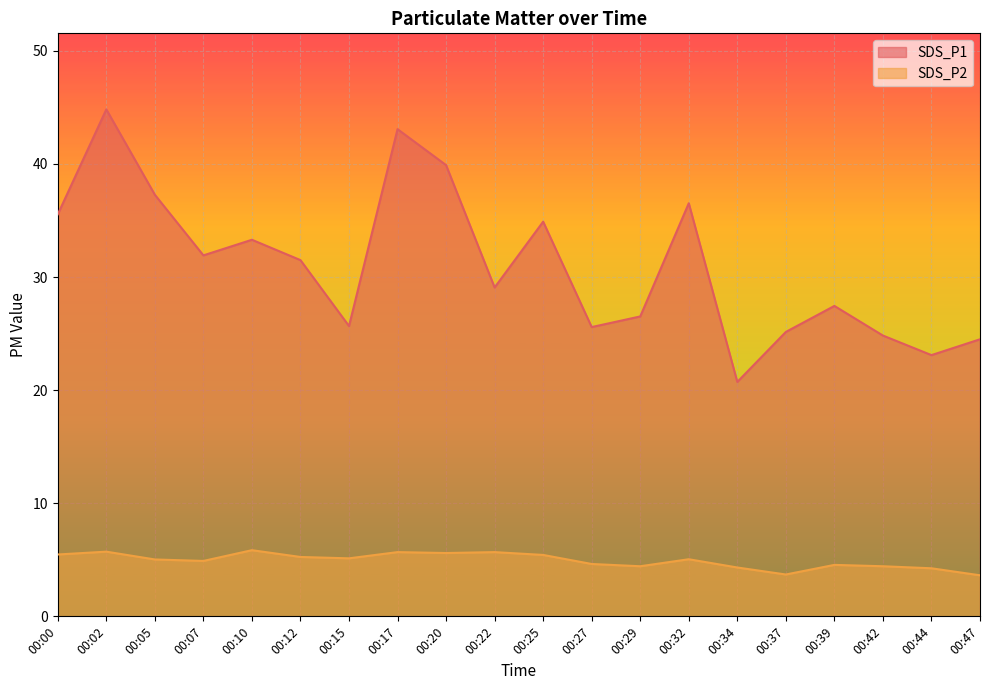

True or false: SDS_P1 and SDS_P2 cross at least once.

False